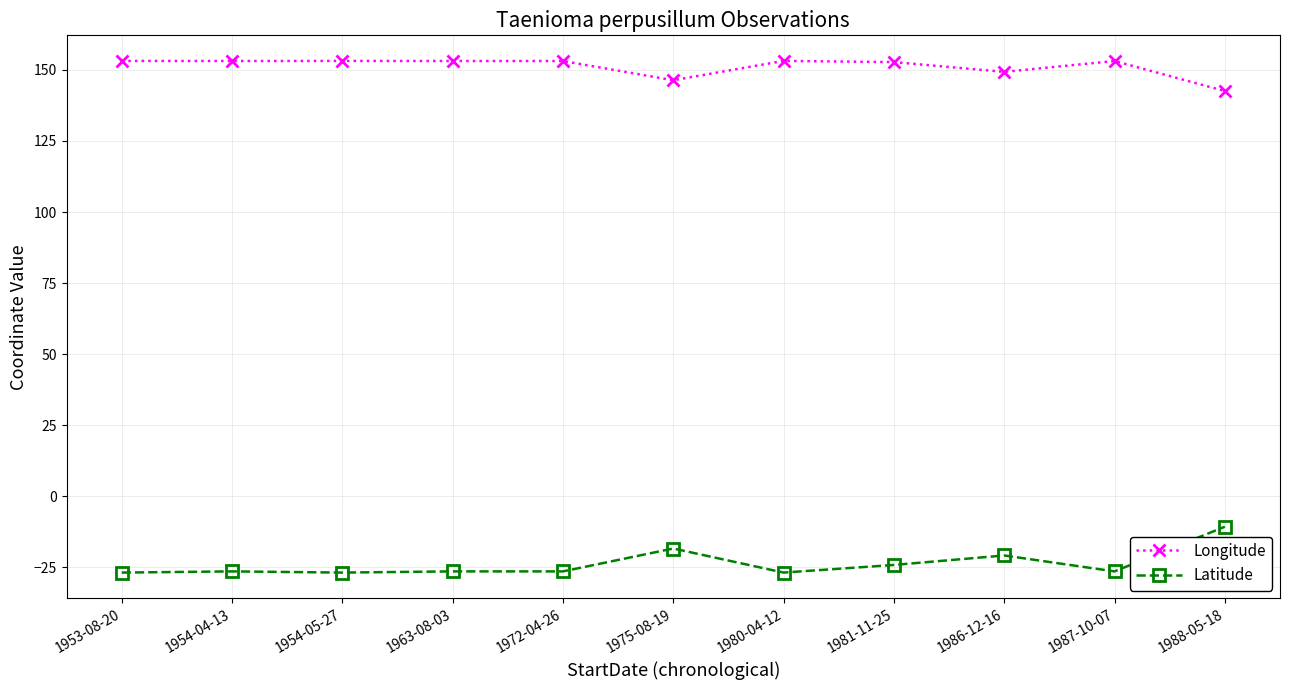

What is the sum of the Latitude values at 1986-12-16 and 1954-05-27?

-47.6